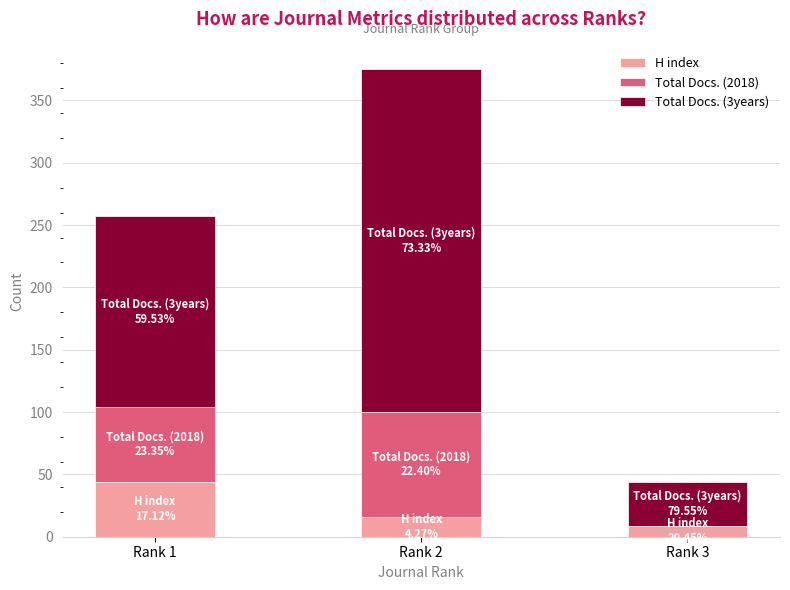

What is the maximum value for H index?

44